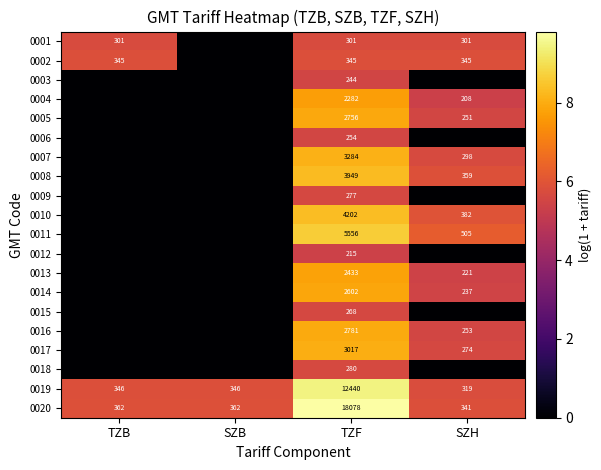

What is the difference between the highest and lowest values at TZF?

17863